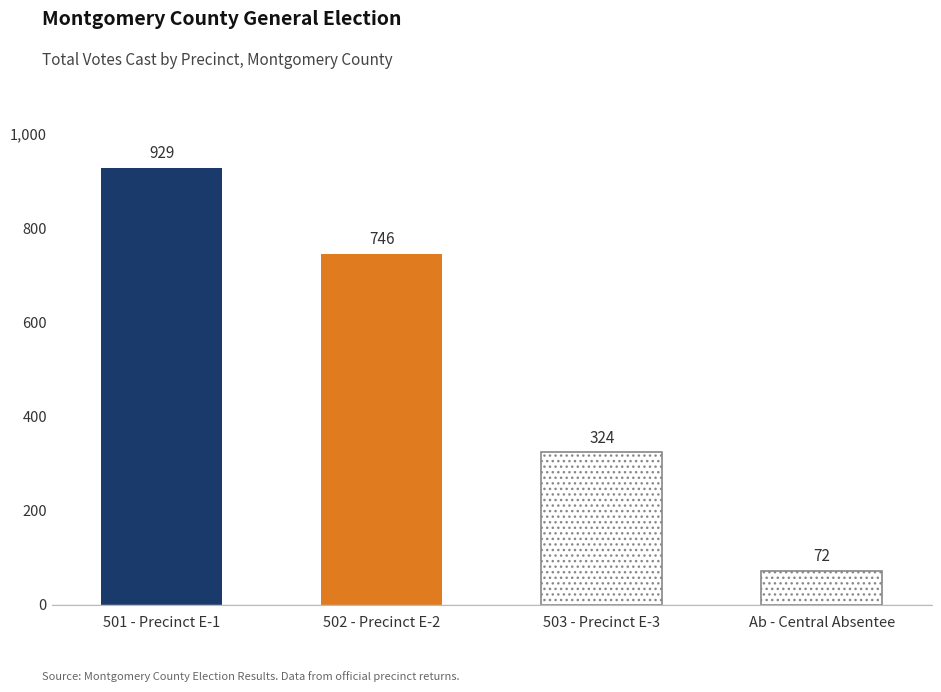

List the labels in order of value, smallest first.

Ab - Central Absentee, 503 - Precinct E-3, 502 - Precinct E-2, 501 - Precinct E-1